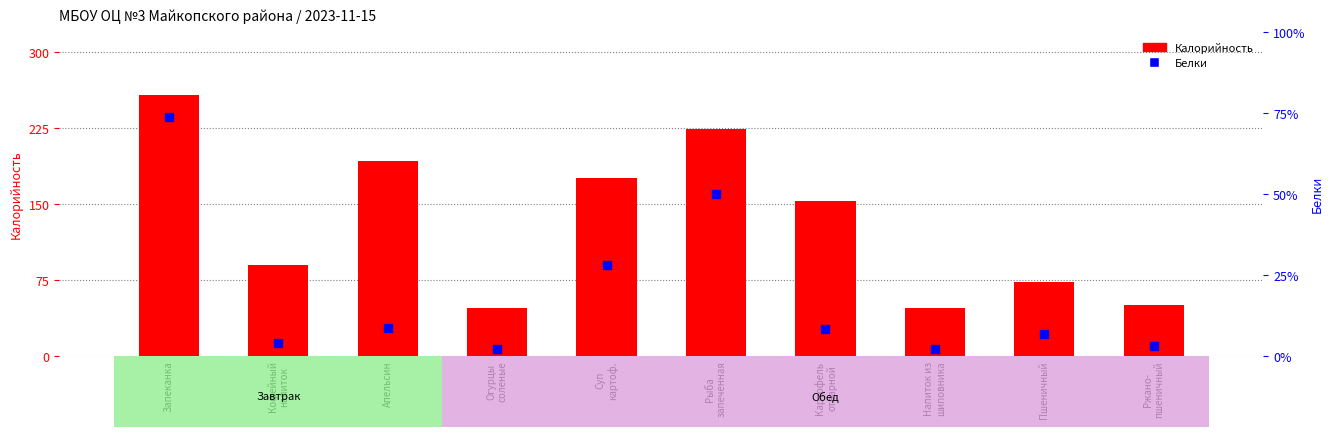

At which category is the sum across all series the highest?

Запеканка